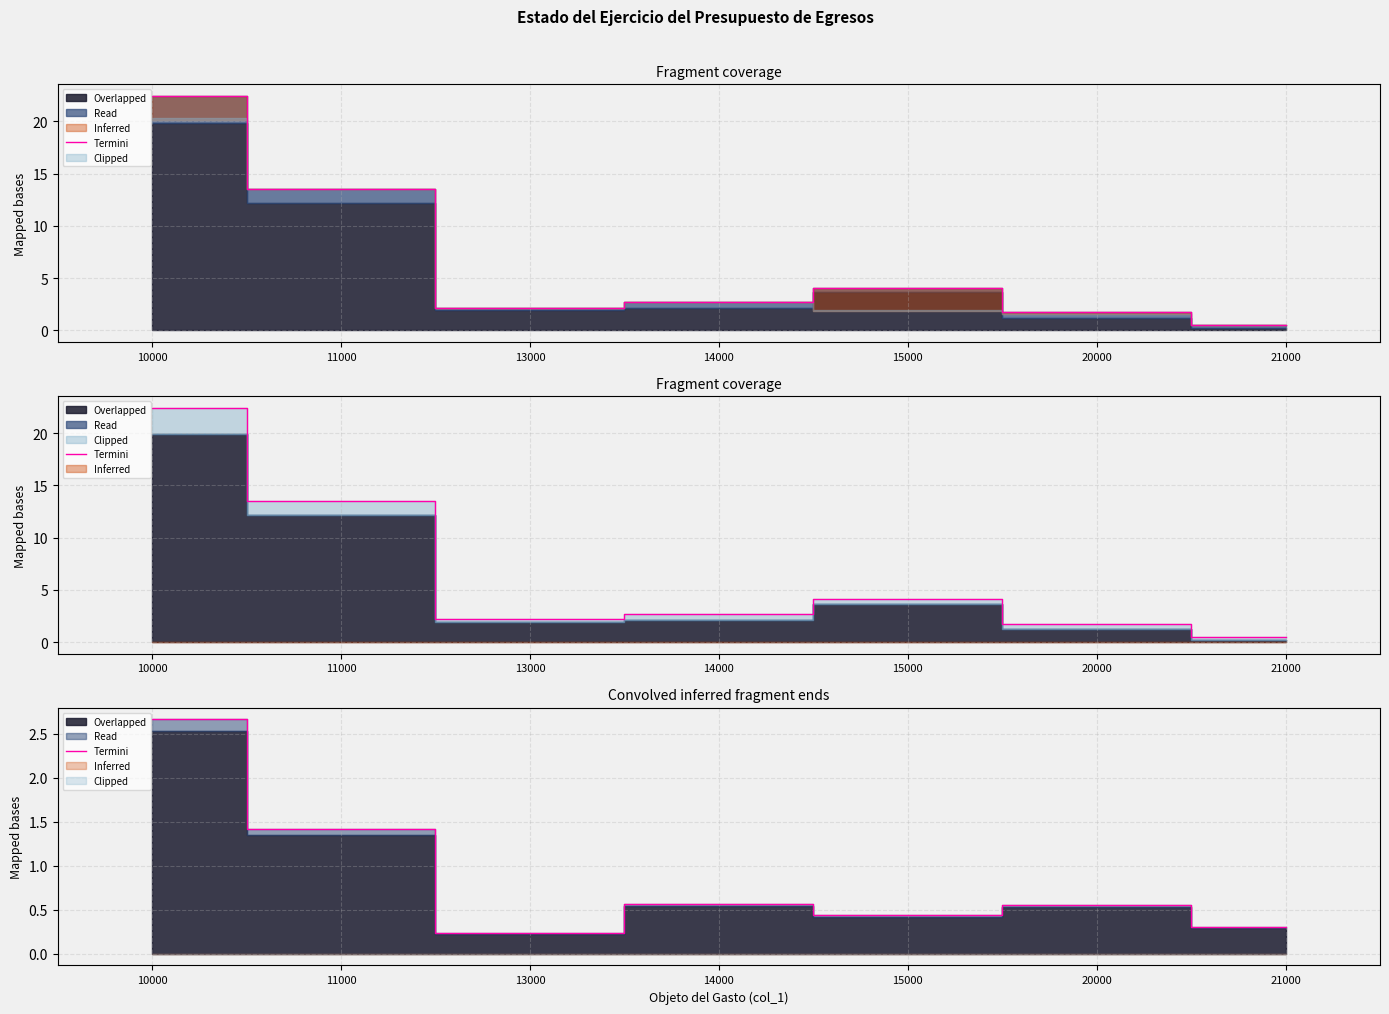

What is the value of the 4th point from the left?

0.6